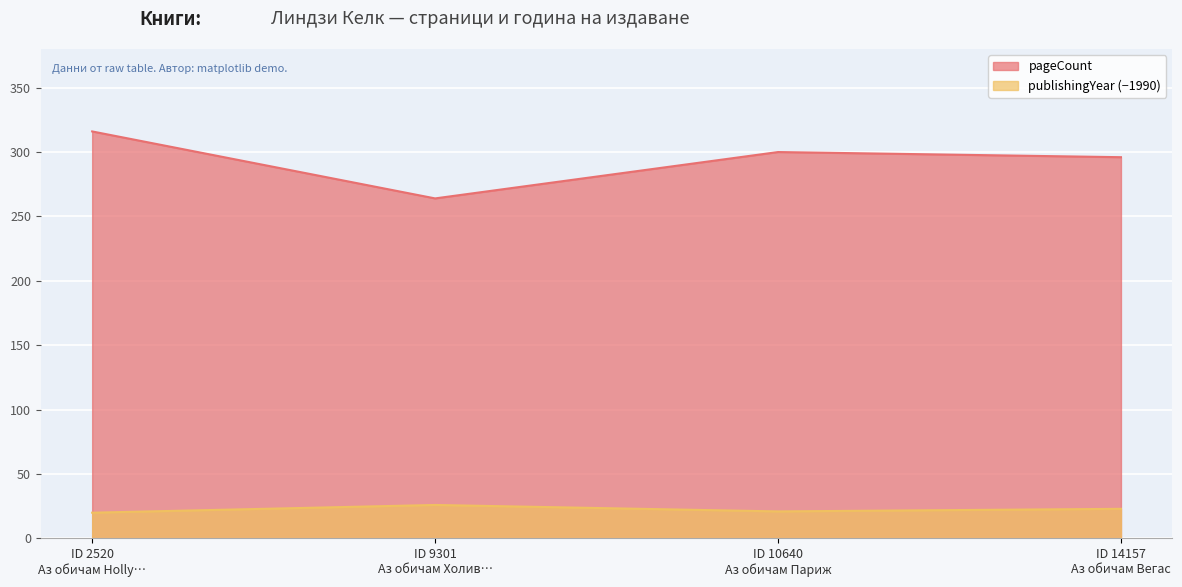

True or false: publishingYear (−1990) has more than 1 points higher than both neighbors.

False